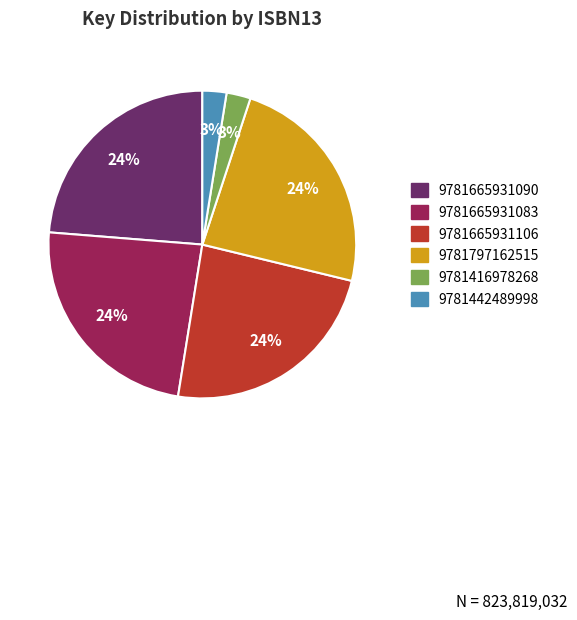

To the nearest percent, what is the difference between the largest and smallest slice percentages?

21%